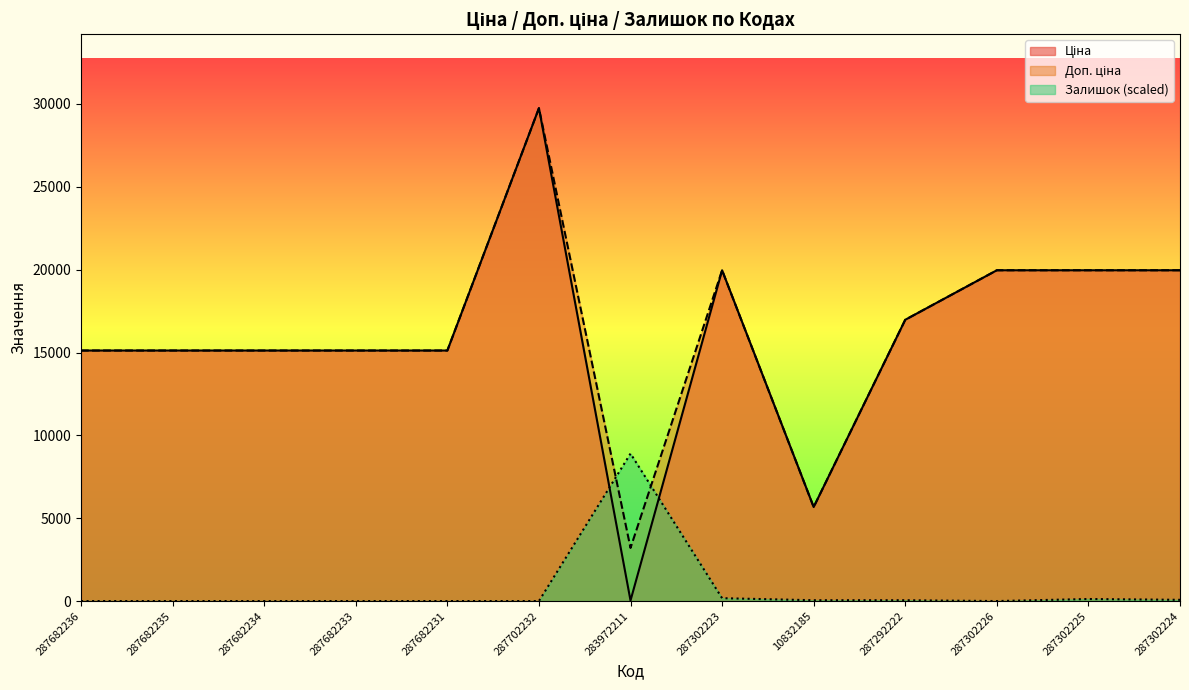

How many data points in Ціна are above 15120?

6